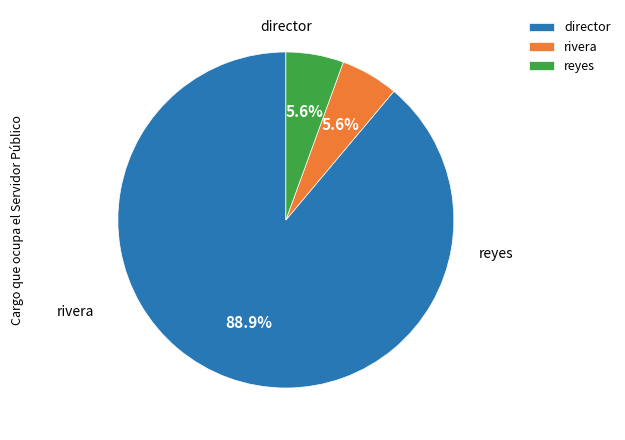

Which category has the biggest portion of the pie?

director